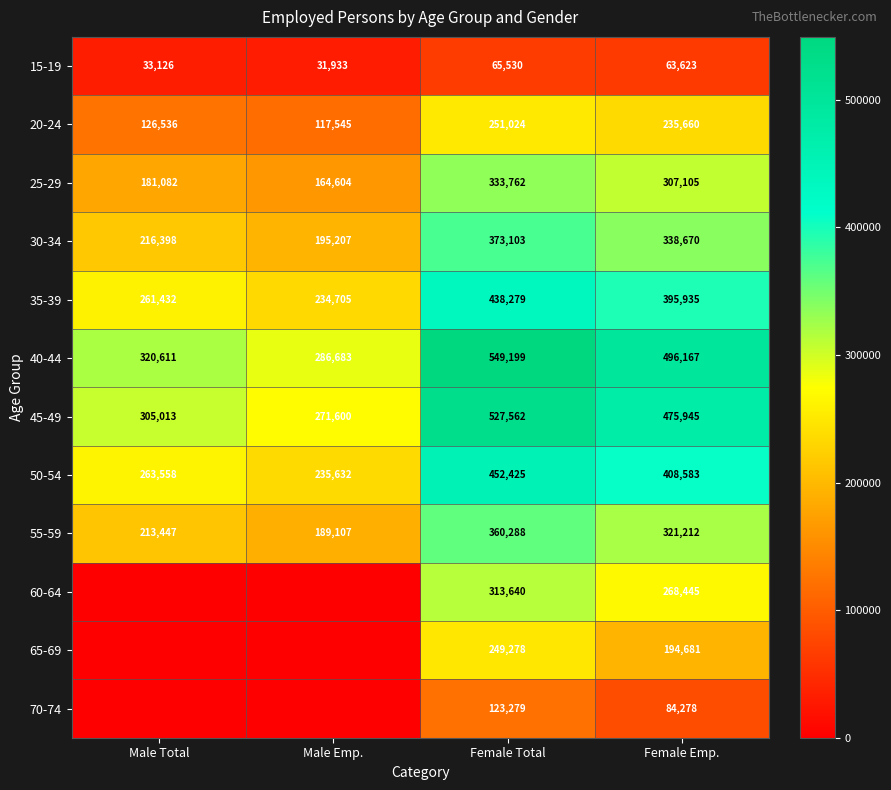

What is the total value across all series at Female Total?

4037369